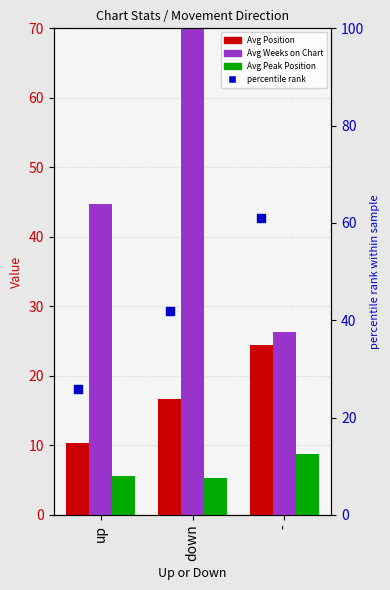

Is the value of percentile rank at up greater than the value of Avg Weeks on Chart at down?

No